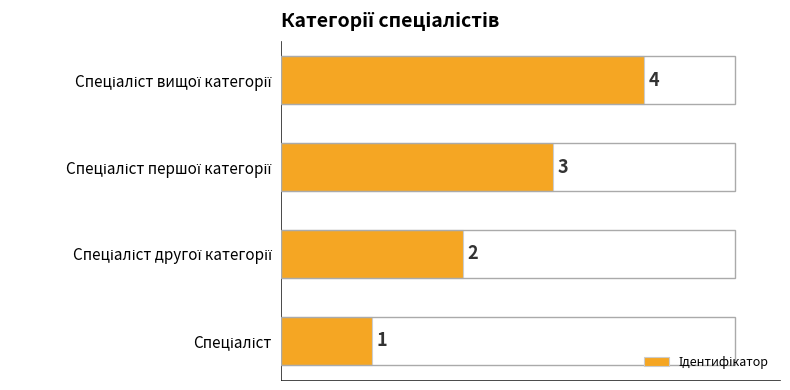

What is the greatest value displayed?

4